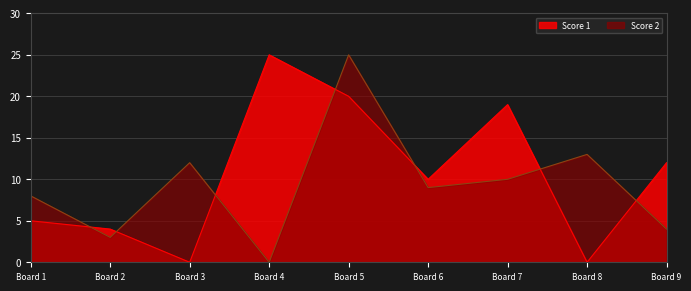

How many lines are shown in the chart?

2